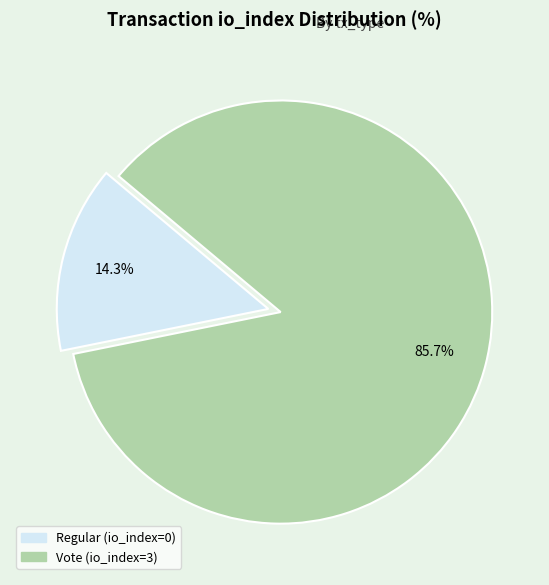

How many slices are in this pie chart?

2